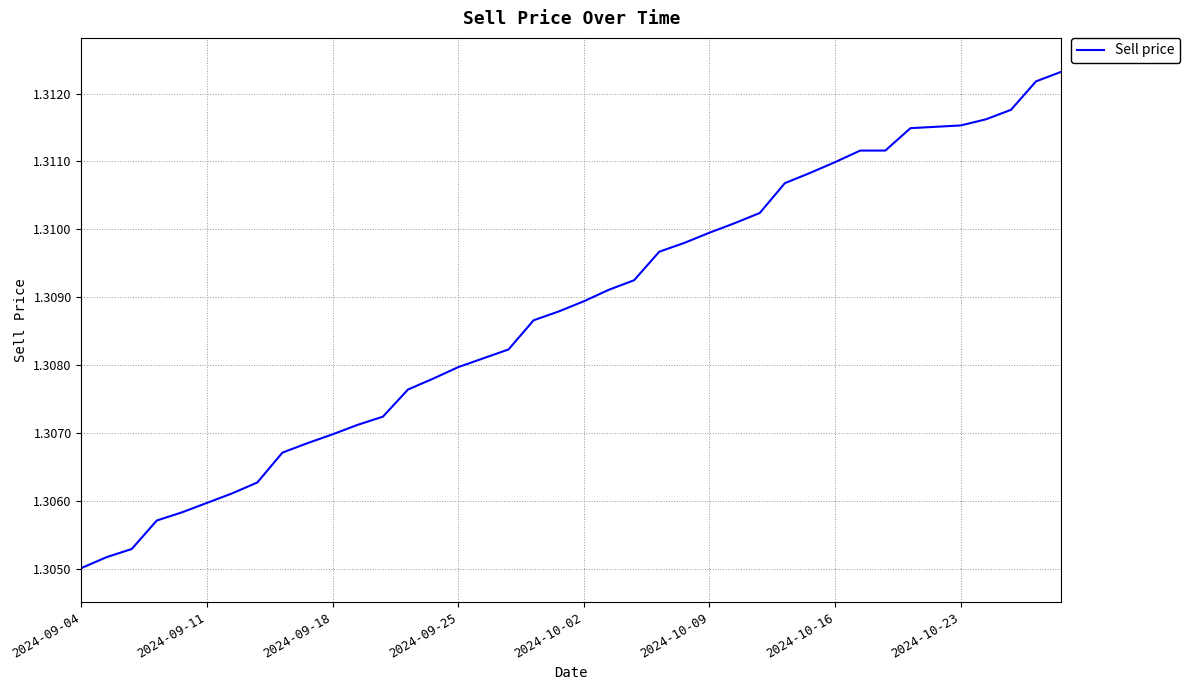

Is this an area chart (filled region under the line)?

No